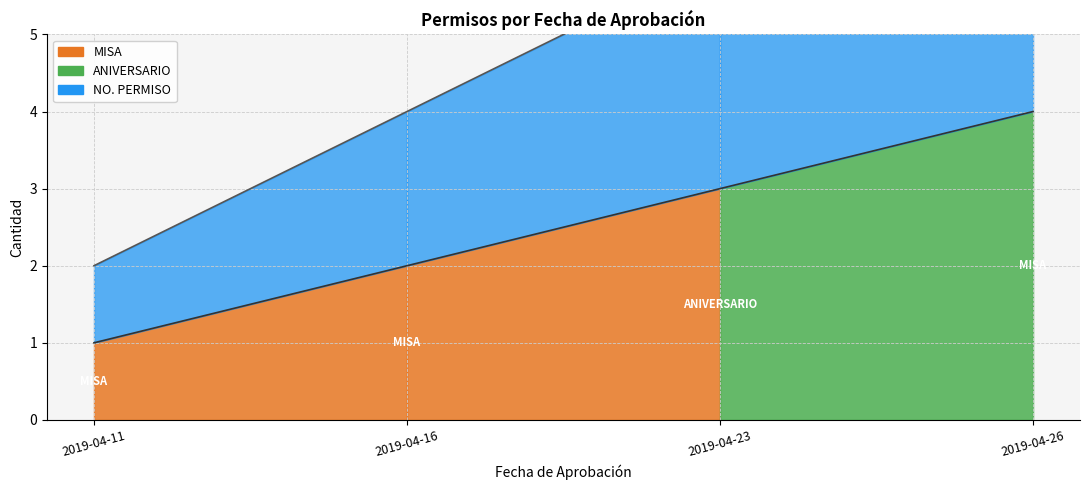

What is the lowest value of the NO. line series?

1